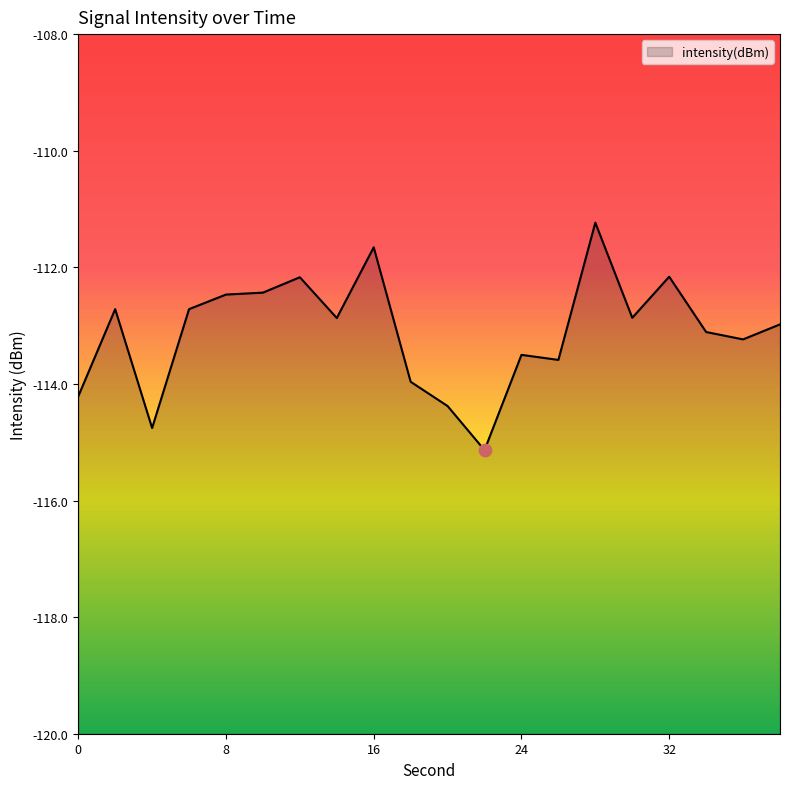

Which has a higher value, 38 or 34?

38